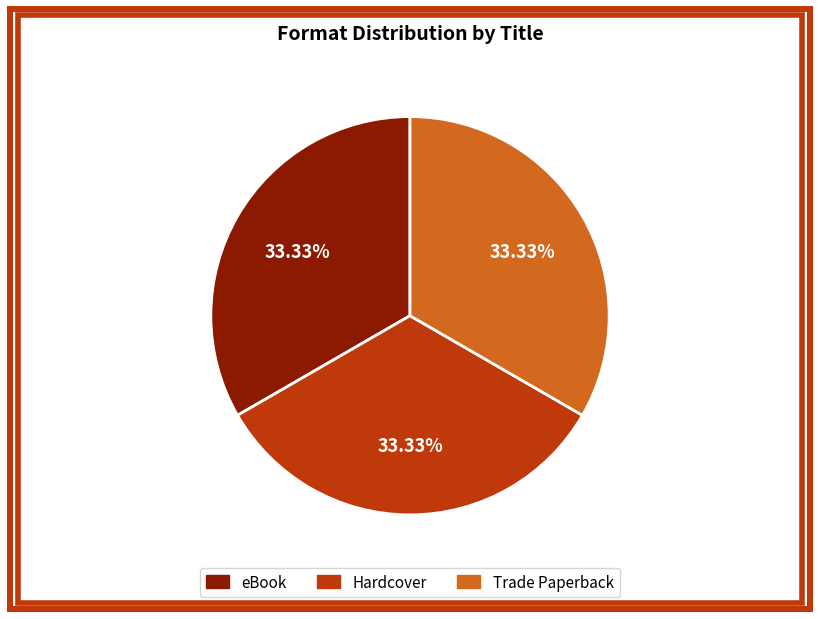

Does any single category account for the majority?

No